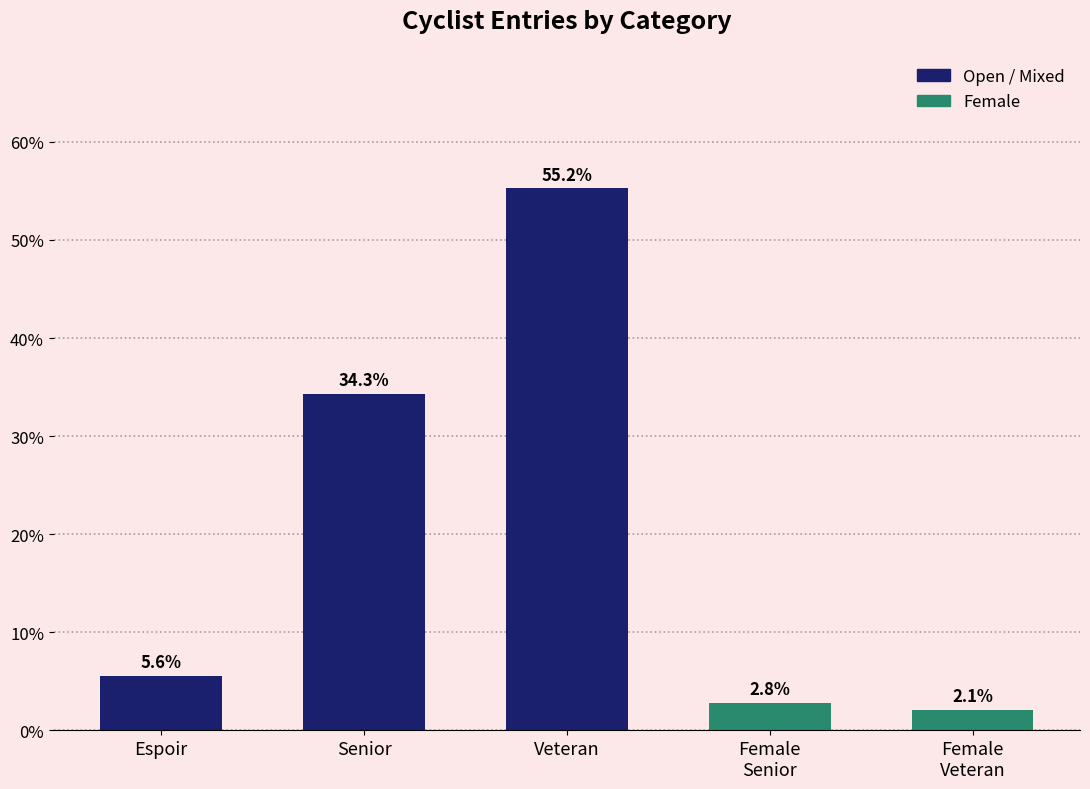

Rank the categories by value from lowest to highest.

Female
Veteran, Female
Senior, Espoir, Senior, Veteran